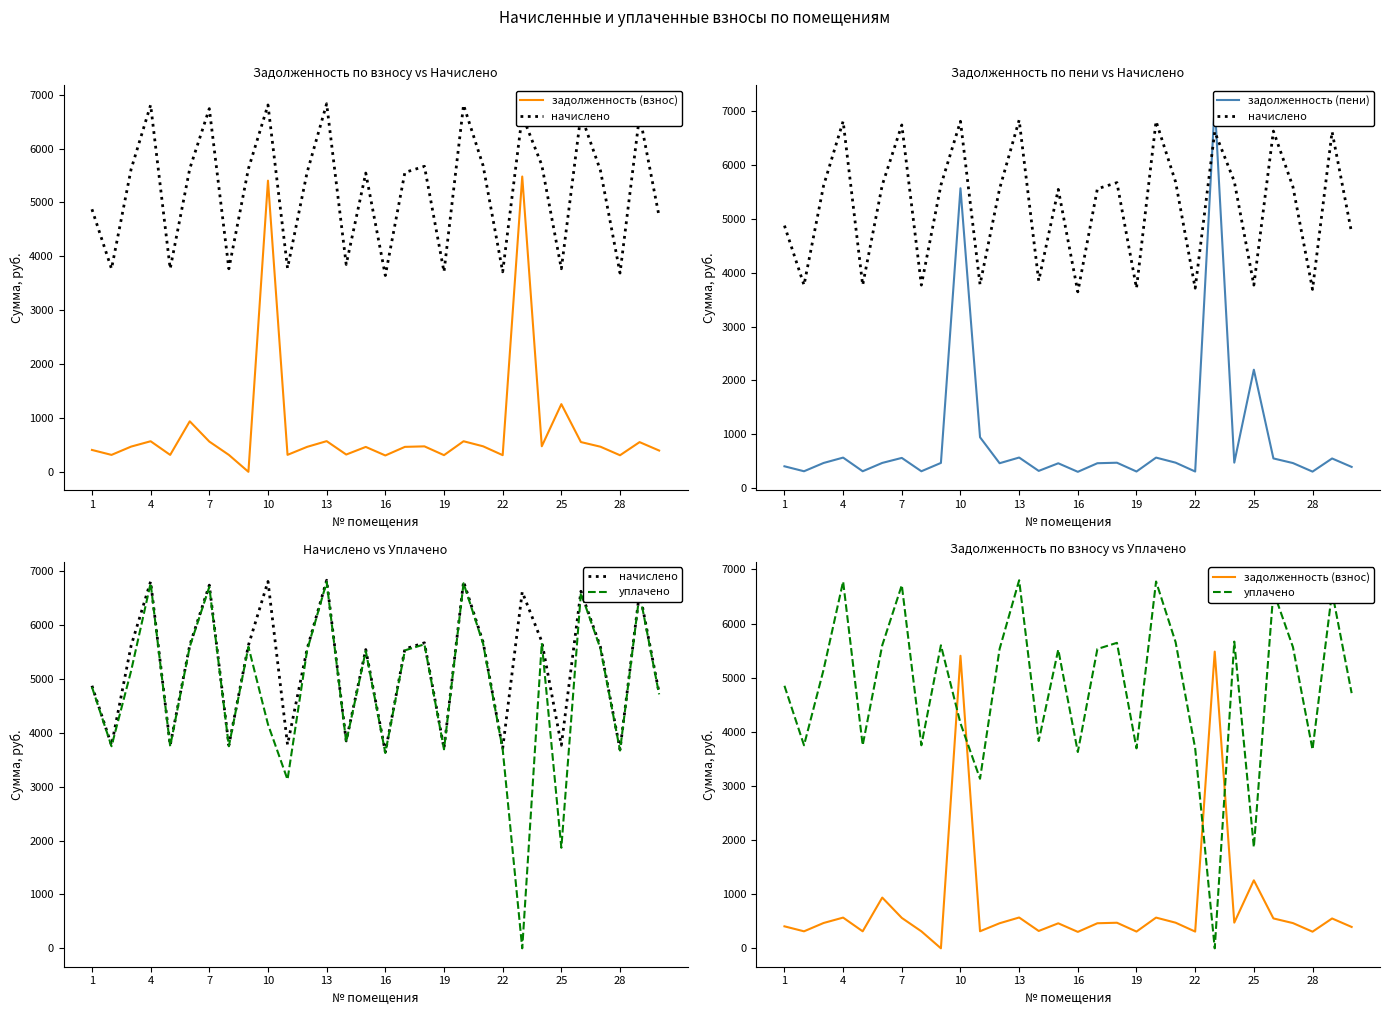

Is this an area chart (filled region under the line)?

No